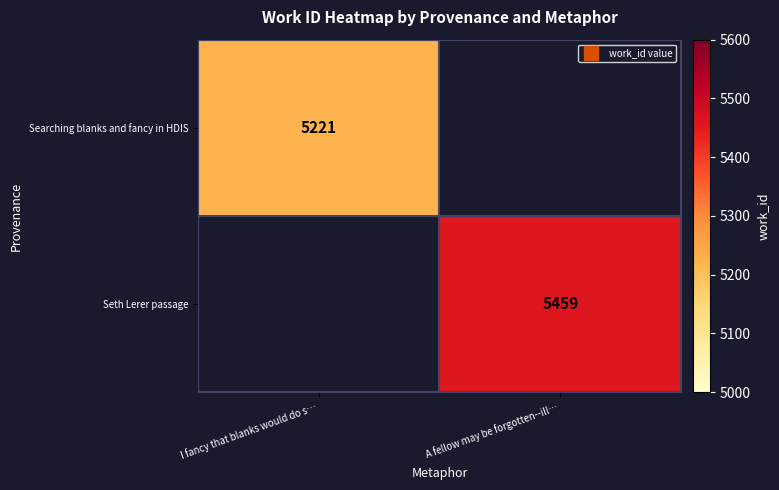

Is it true that Seth Lerer passage equals 5459.0 at A fellow may be forgotten--ill…?

True